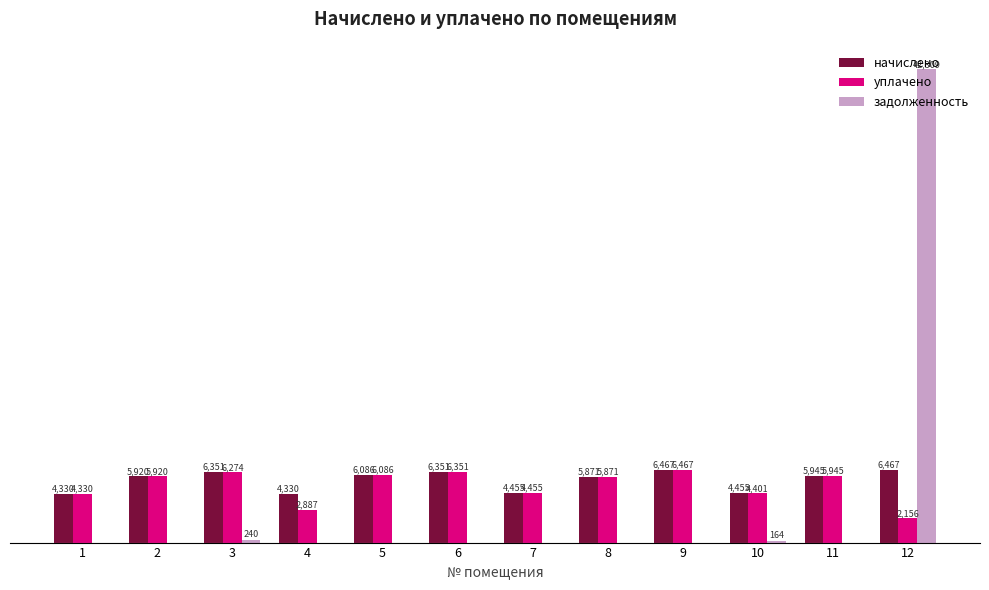

Which series has the largest total across all categories?

начислено